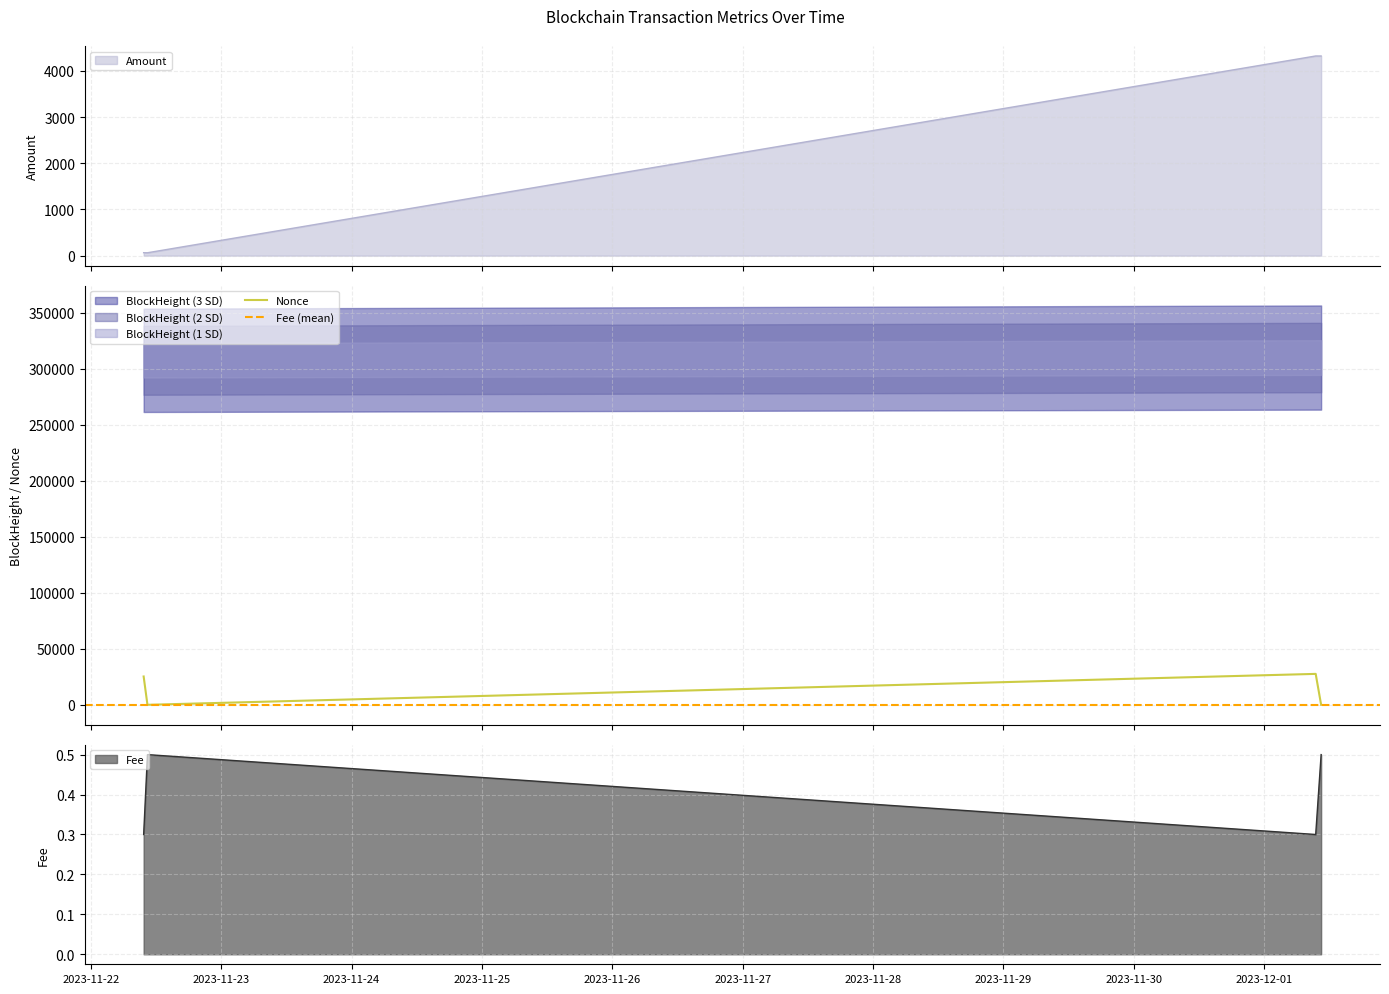

Which category has the lowest value in the Fee series?

2023-11-22 09:42:00